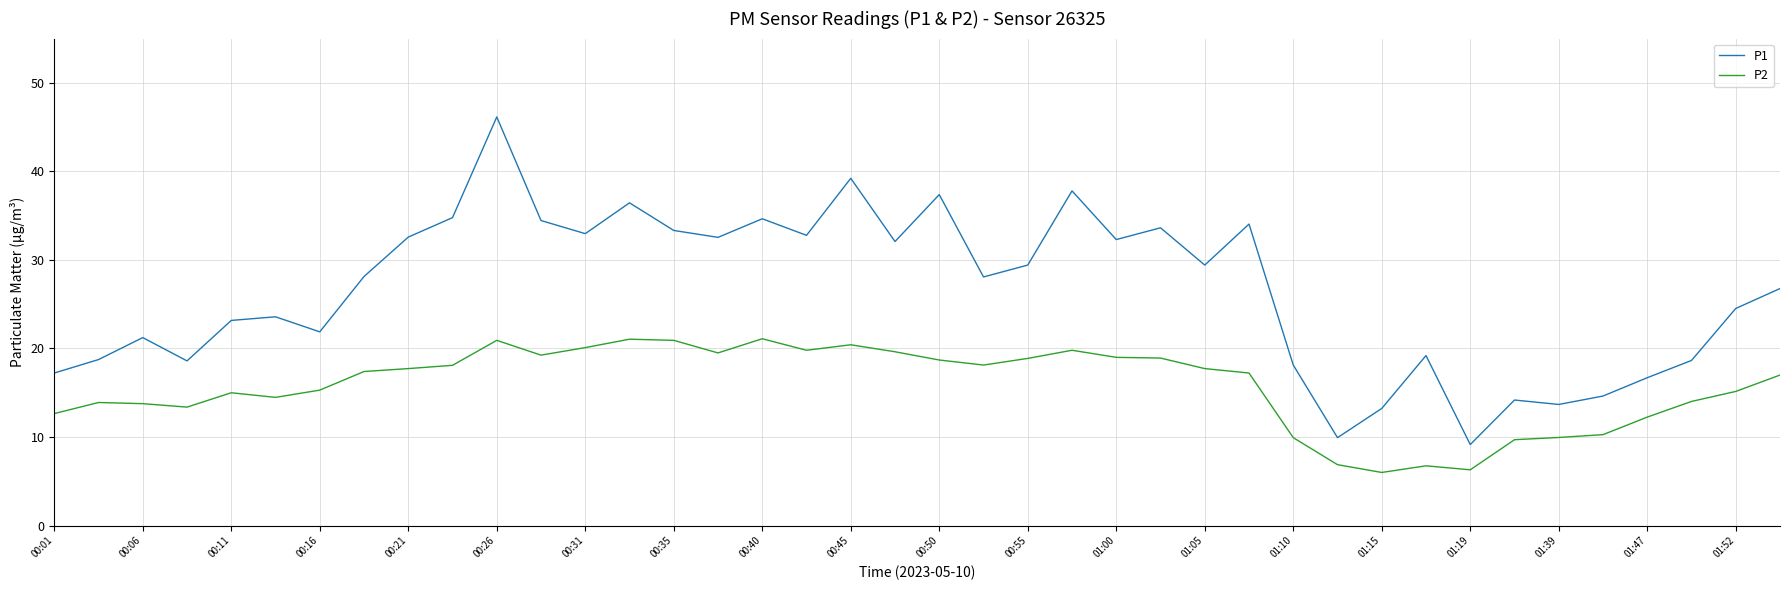

Rank the series by their maximum value, from lowest to highest.

P2, P1